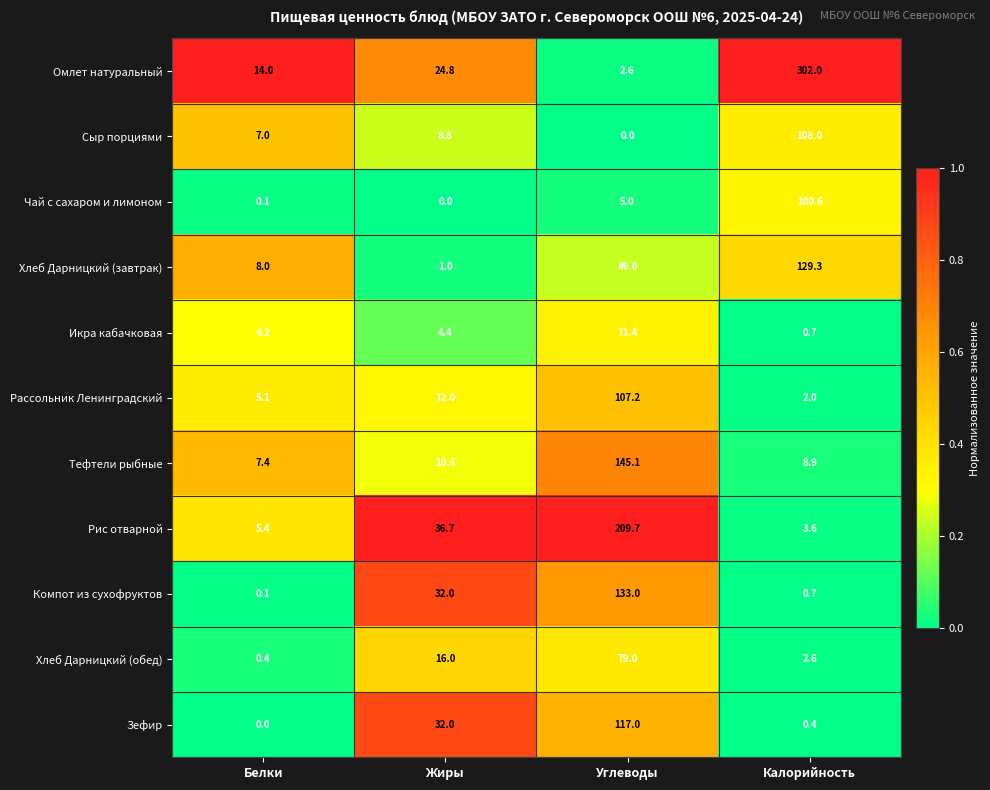

Which series has the widest spread of values?

Омлет натуральный